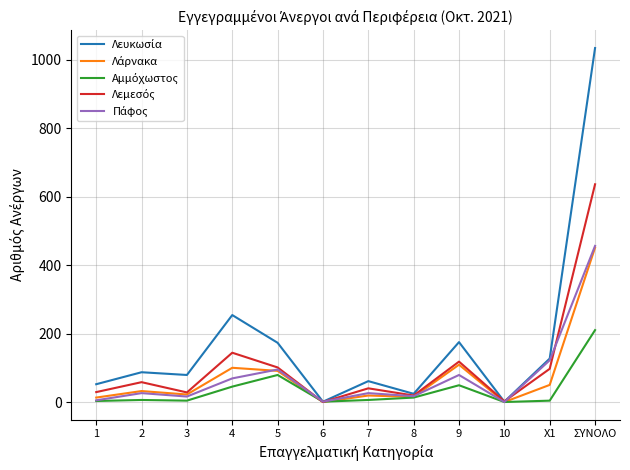

Which category has the highest value across all series?

ΣΥΝΟΛΟ